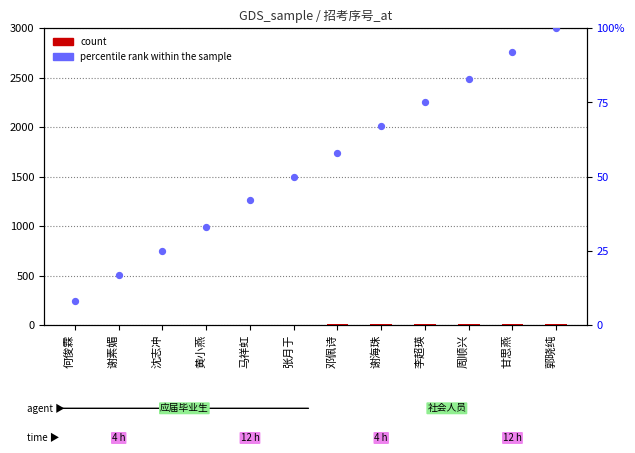

What are all the series names shown in the legend?

count, percentile rank within the sample